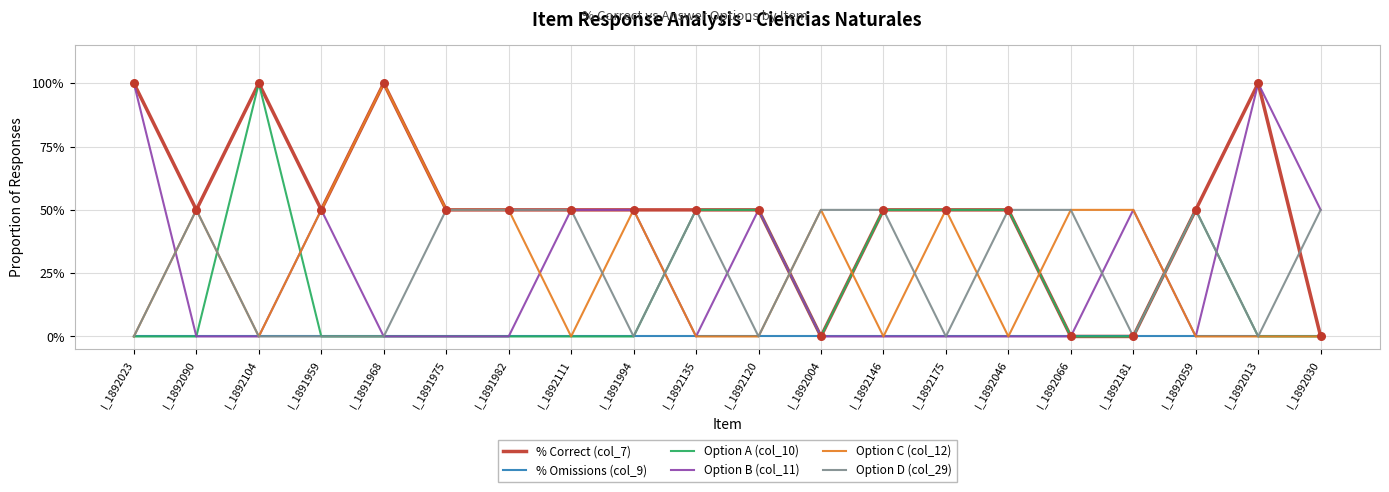

What are all the series names shown in the legend?

% Correct (col_7), % Omissions (col_9), Option A (col_10), Option B (col_11), Option C (col_12), Option D (col_29)